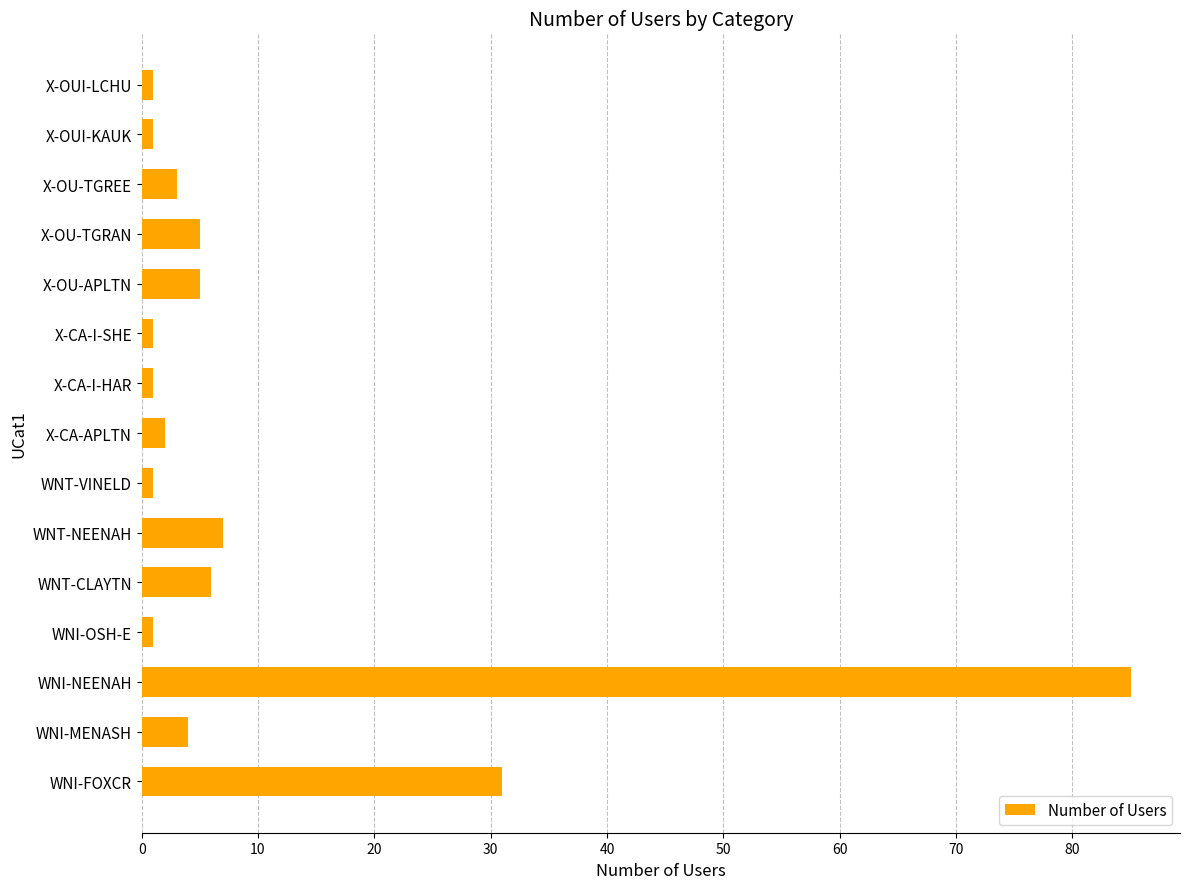

What is the sum of all values?

154